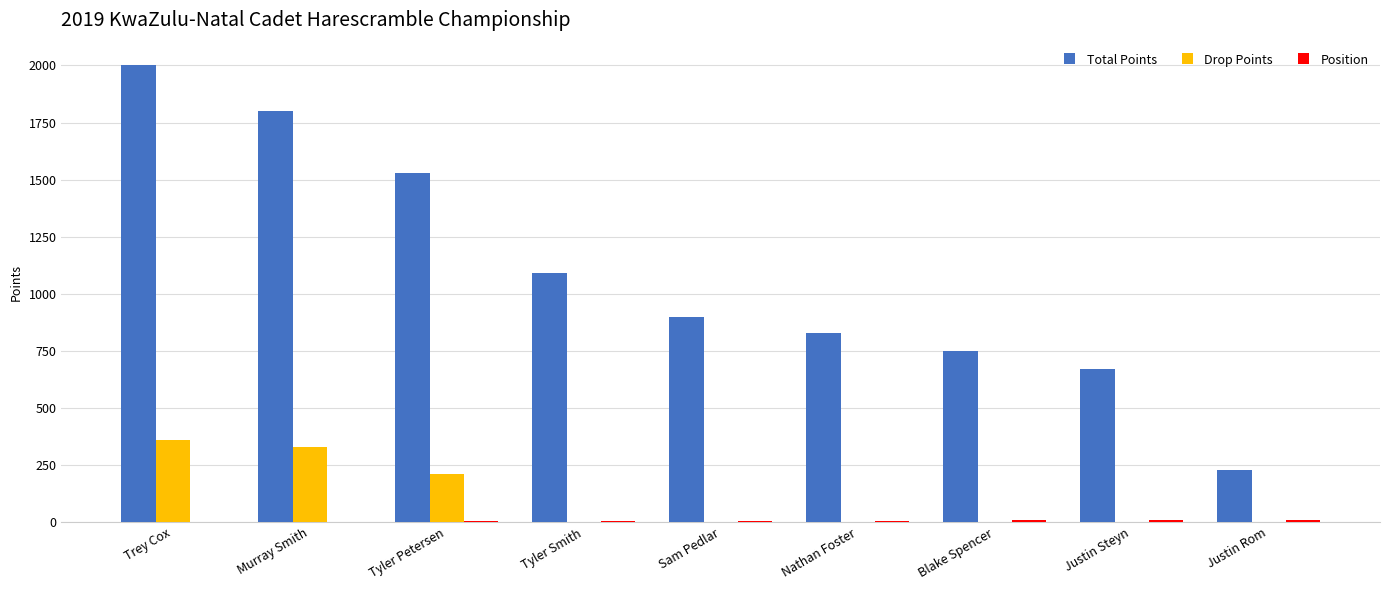

True or false: Total Points has a value of 1457 at Nathan Foster.

False